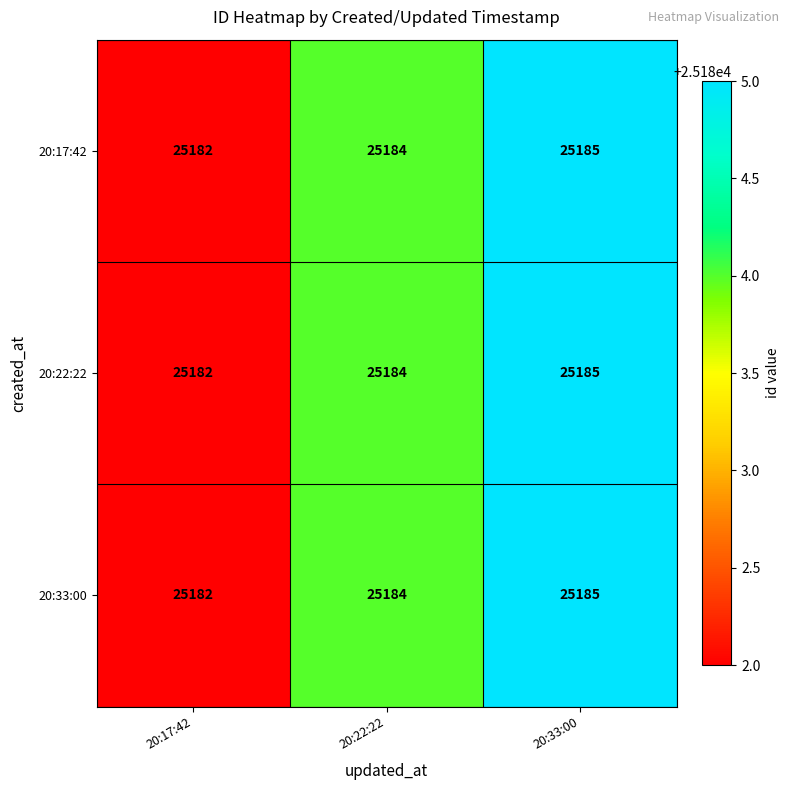

How many data points does each series have?

3